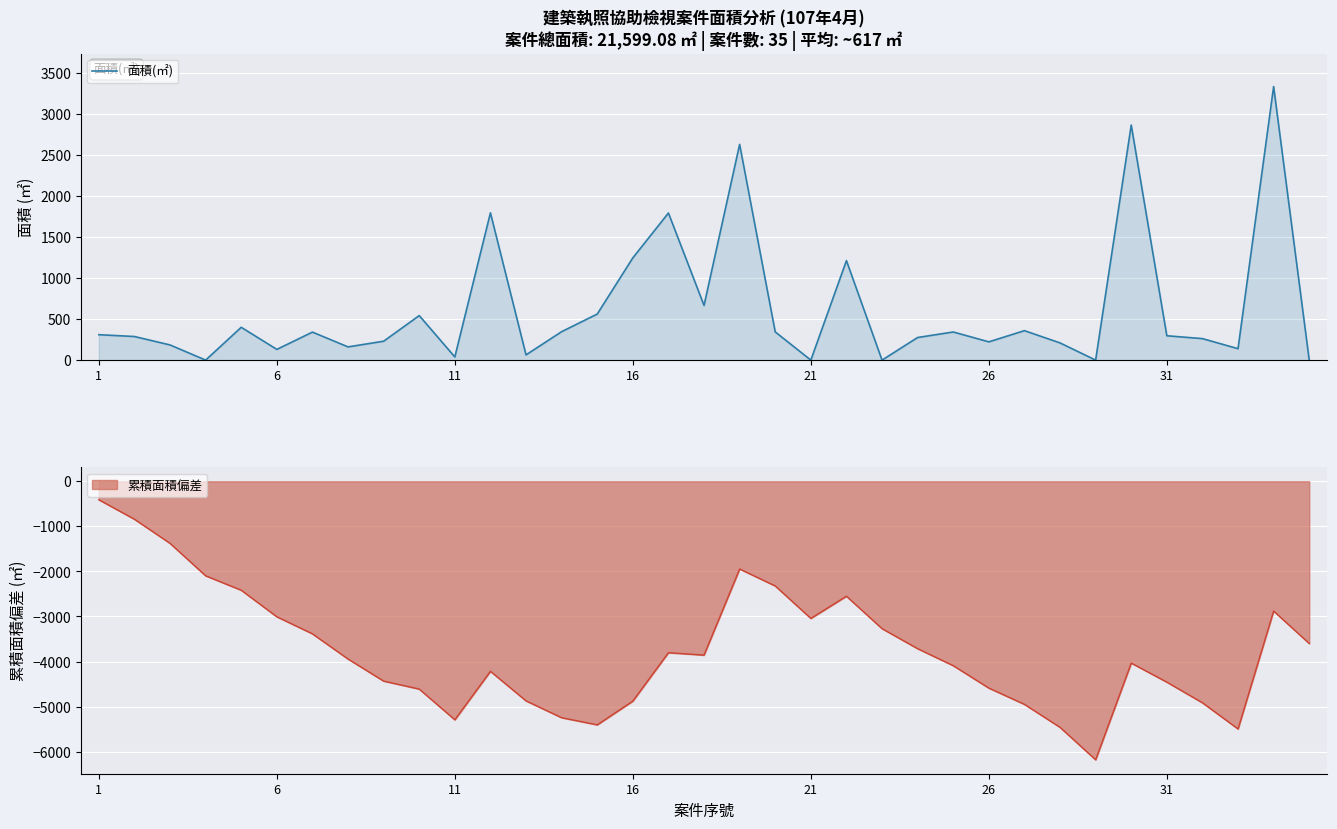

What is the maximum value for 面積(㎡)?

3335.7